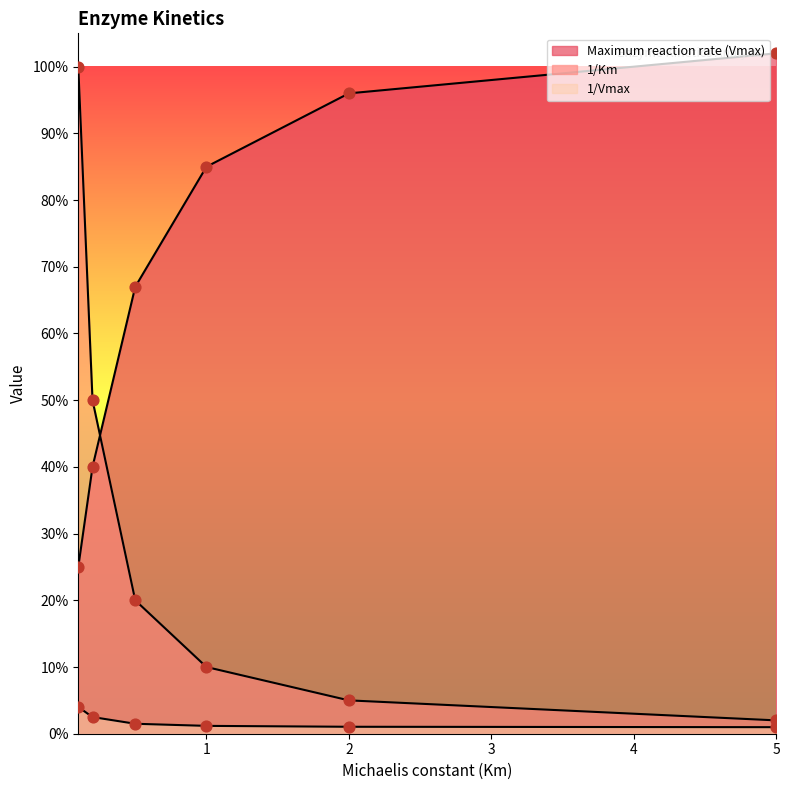

Which series has the largest total across all categories?

Maximum reaction rate (Vmax)